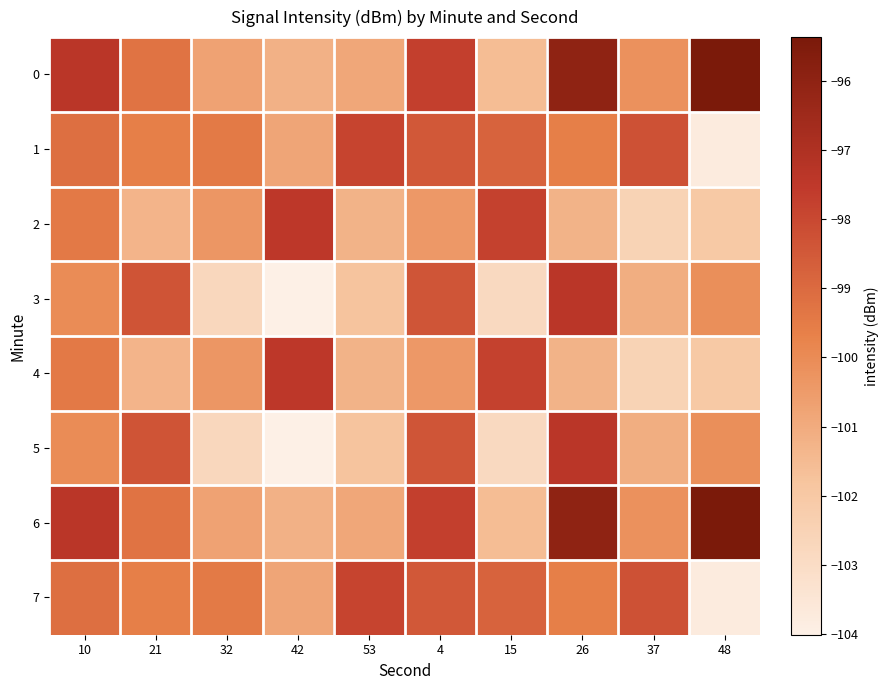

Reading right to left, transcribe all the data shown in this chart.

0: 48=-95.4	37=-100.2	26=-96.0	15=-101.6	4=-97.7	53=-100.9	42=-101.2	32=-100.7	21=-99.3	10=-97.4
1: 48=-103.8	37=-98.2	26=-99.6	15=-98.8	4=-98.5	53=-97.9	42=-100.8	32=-99.5	21=-99.6	10=-99.1
2: 48=-102.0	37=-102.5	26=-101.3	15=-97.8	4=-100.4	53=-101.3	42=-97.5	32=-100.4	21=-101.3	10=-99.5
3: 48=-100.1	37=-101.1	26=-97.4	15=-102.8	4=-98.4	53=-101.8	42=-104.0	32=-102.8	21=-98.4	10=-100.0
4: 48=-102.0	37=-102.5	26=-101.3	15=-97.8	4=-100.4	53=-101.3	42=-97.5	32=-100.4	21=-101.3	10=-99.5
5: 48=-100.1	37=-101.1	26=-97.4	15=-102.8	4=-98.4	53=-101.8	42=-104.0	32=-102.8	21=-98.4	10=-100.0
6: 48=-95.4	37=-100.2	26=-96.0	15=-101.6	4=-97.7	53=-100.9	42=-101.2	32=-100.7	21=-99.3	10=-97.4
7: 48=-103.8	37=-98.2	26=-99.6	15=-98.8	4=-98.5	53=-97.9	42=-100.8	32=-99.5	21=-99.6	10=-99.1